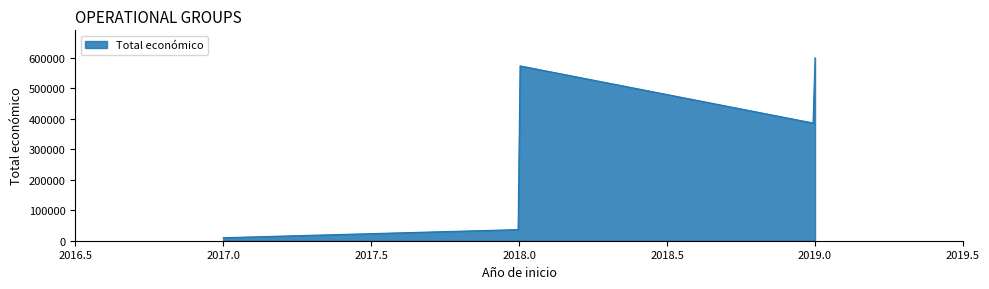

What is the difference between the maximum and minimum values?

590125.0